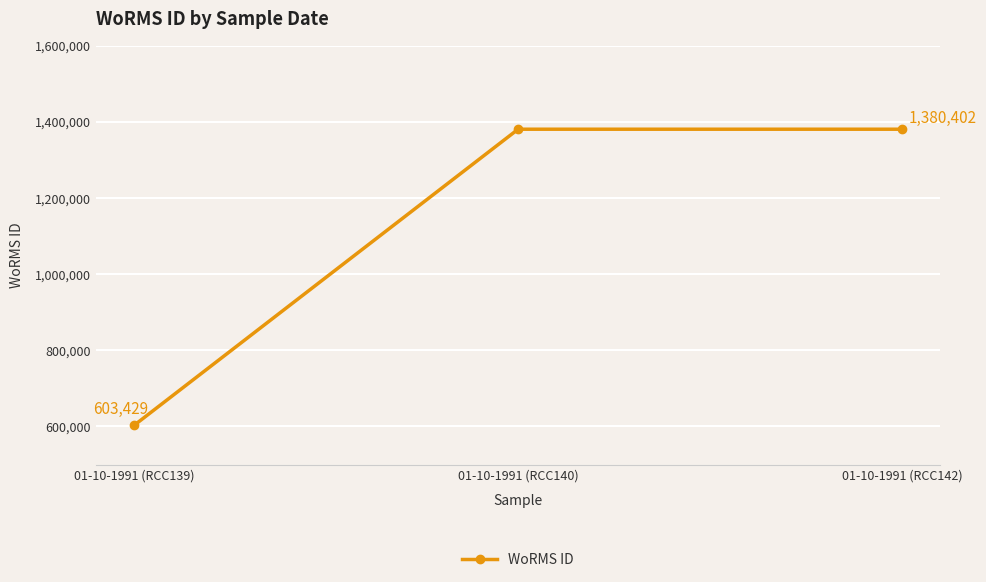

What is the label of the 2nd point from the right?

01-10-1991 (RCC140)